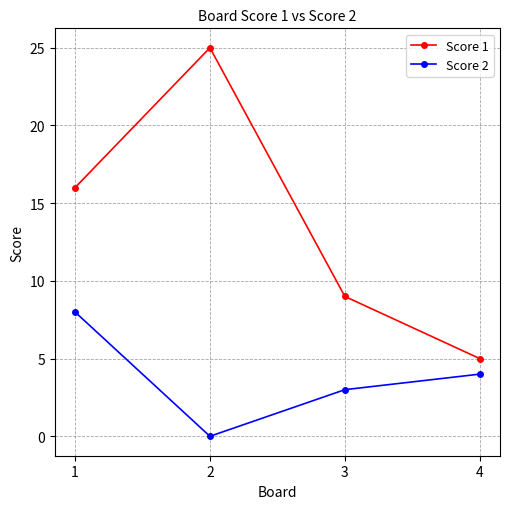

Rank the series by their maximum value, from lowest to highest.

Score 2, Score 1